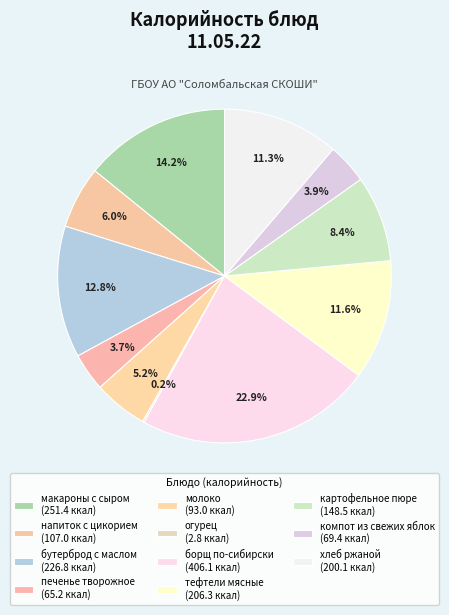

Which category has the biggest portion of the pie?

борщ по-сибирски